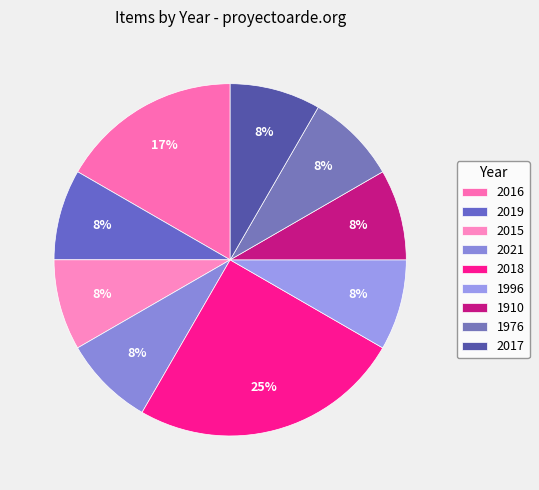

Combined, do 1976 and 2018 account for over 50%?

No